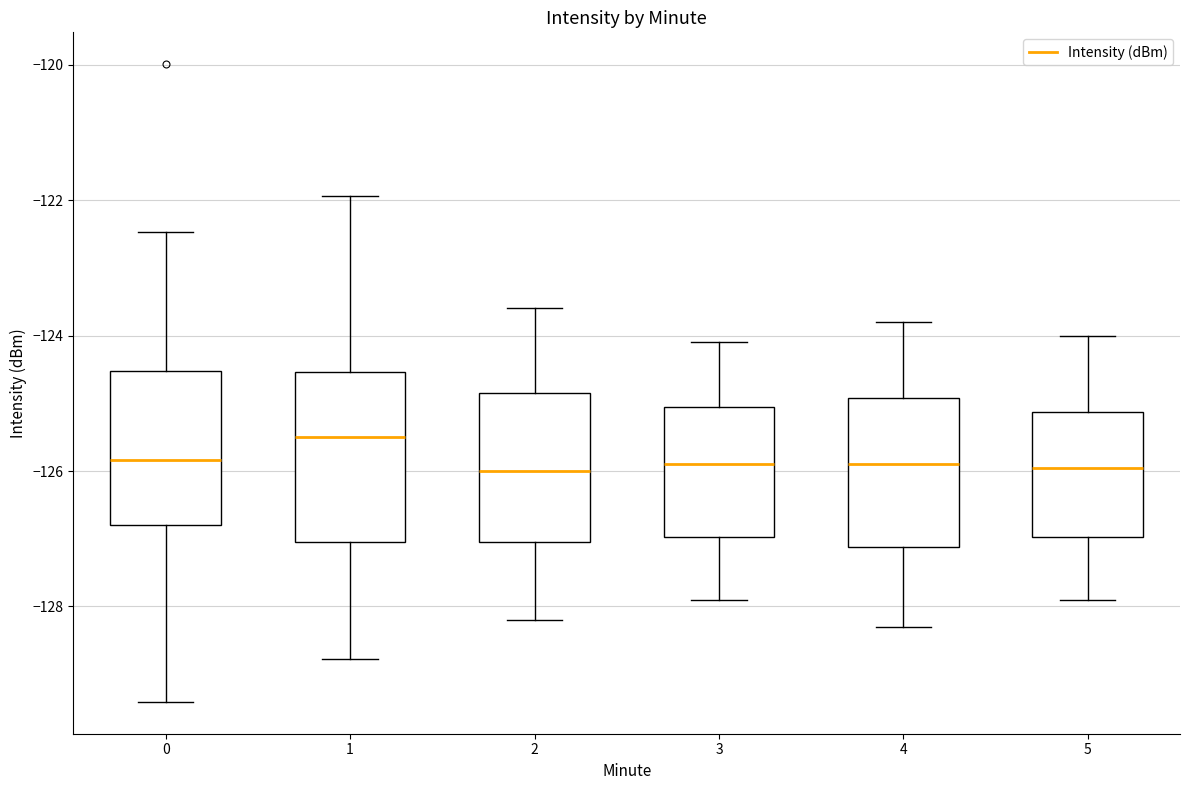

Where does the upper whisker of the box at x = 3 end on the y-axis? The values are not printed on the chart, so give them approximately, as read against the axis.

-124.0